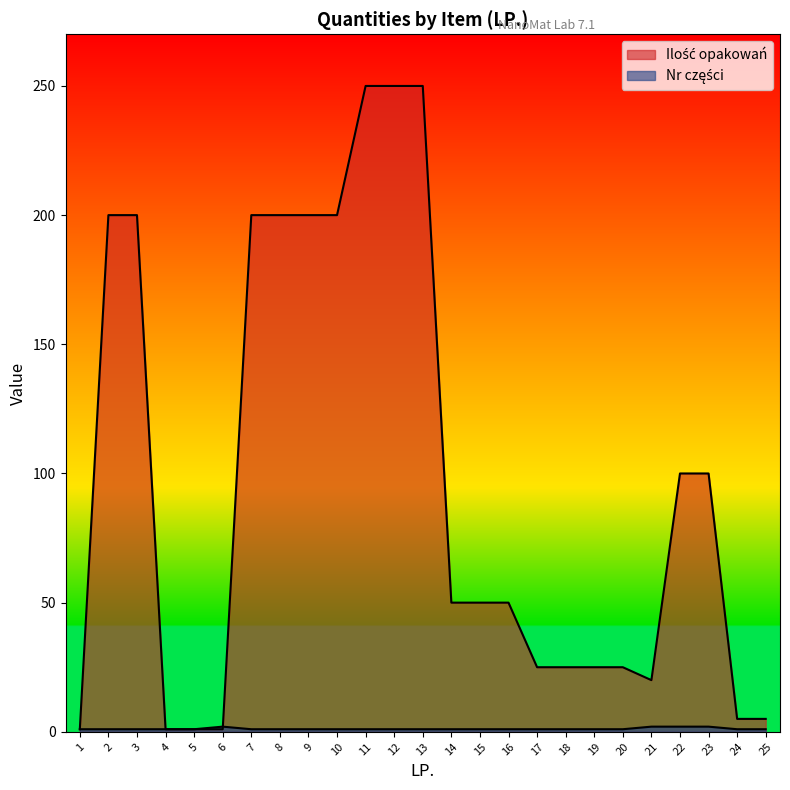

Rank the series by their maximum value, from lowest to highest.

Nr części, Ilość opakowań